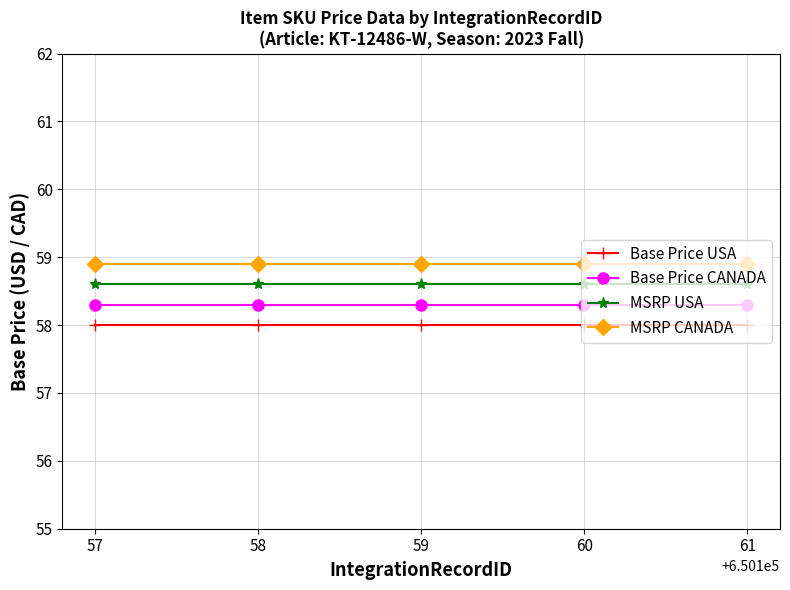

Reading left to right, extract all data points from this chart.

Base Price USA: 58.0	58.0	58.0	58.0	58.0
Base Price CANADA: 58.3	58.3	58.3	58.3	58.3
MSRP USA: 58.6	58.6	58.6	58.6	58.6
MSRP CANADA: 58.9	58.9	58.9	58.9	58.9